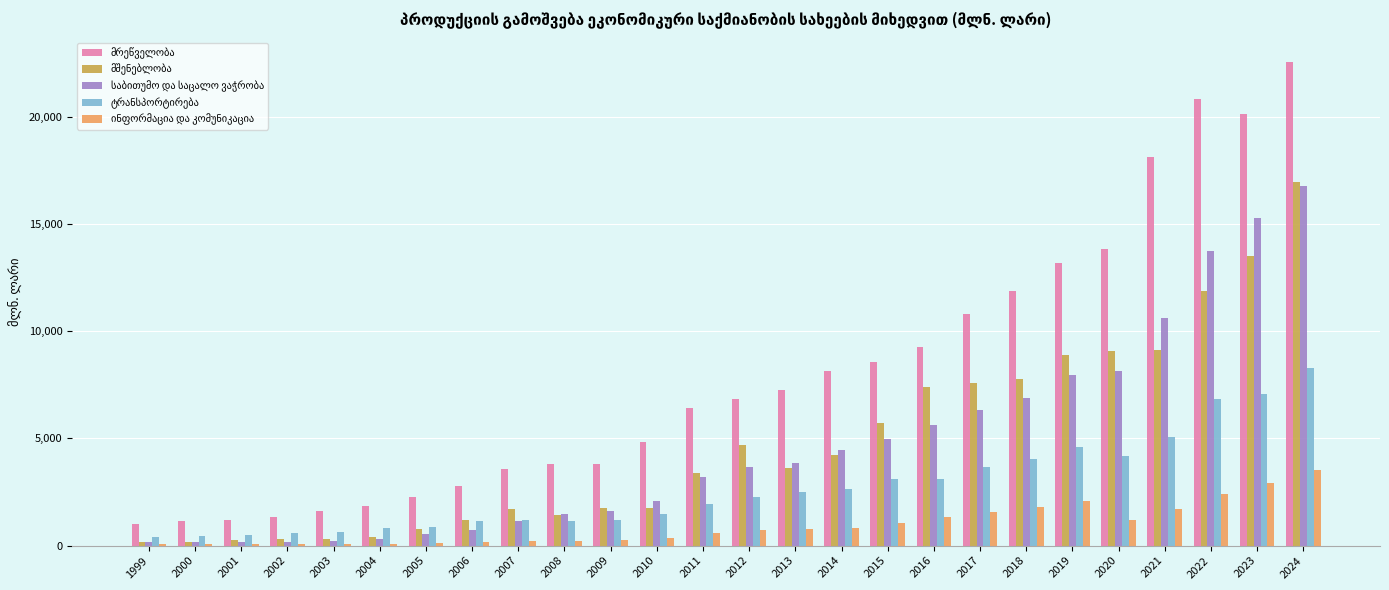

How many groups of bars are there?

26